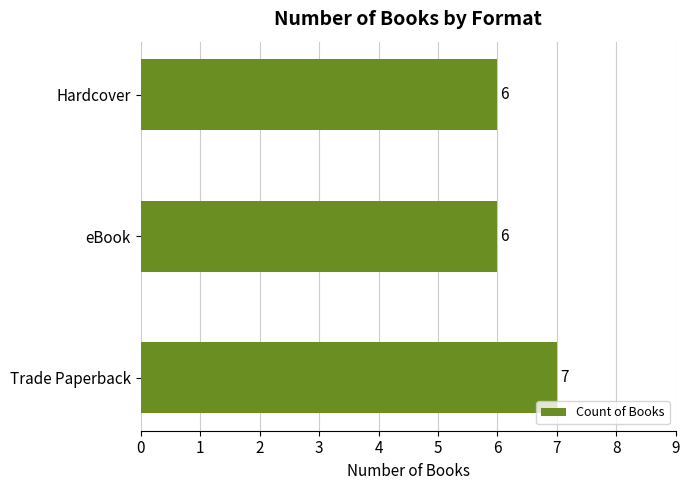

What is the minimum value shown in the chart?

6